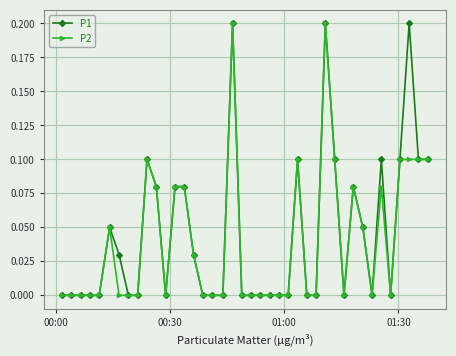

True or false: P1 has more than 2 interior local peaks.

True